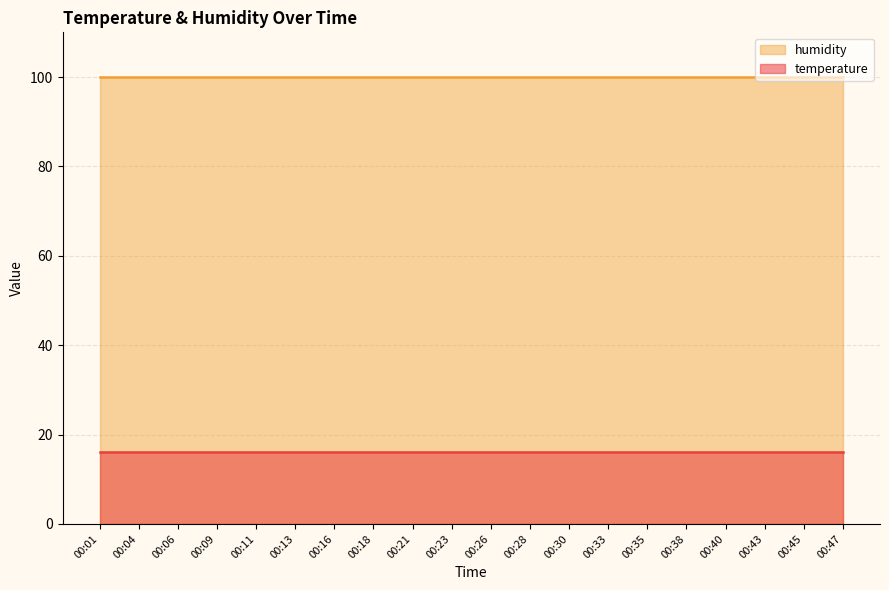

Reading right to left, transcribe all the data shown in this chart.

temperature: 16.1	16.1	16.1	16.1	16.1	16.1	16.1	16.1	16.1	16.1	16.1	16.1	16.1	16.1	16.1	16.1	16.1	16.1	16.1	16.1
humidity: 99.9	99.9	99.9	99.9	99.9	99.9	99.9	99.9	99.9	99.9	99.9	99.9	99.9	99.9	99.9	99.9	99.9	99.9	99.9	99.9